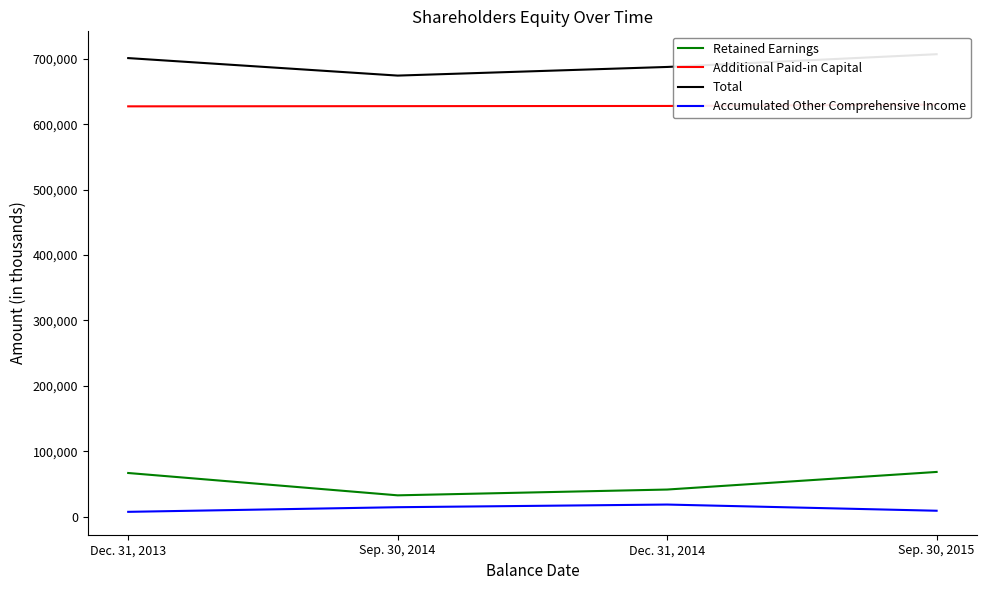

What position from the right is Dec. 31, 2013?

4